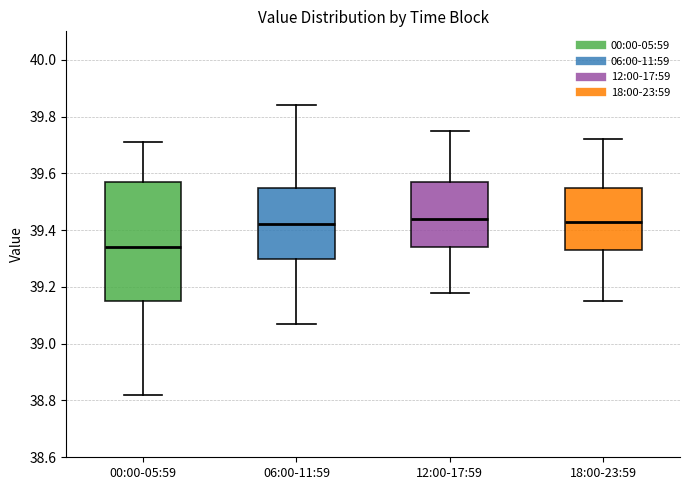

Reading left to right, read every box against the y-axis: the position of its median line, the range the box covers, and the ends of its whiskers. The values are not printed on the chart, so give them approximately, as read against the axis.

00:00-05:59: median 39.34, box 39.16 to 39.58, whiskers 38.82 to 39.72
06:00-11:59: median 39.42, box 39.30 to 39.56, whiskers 39.08 to 39.84
12:00-17:59: median 39.44, box 39.34 to 39.58, whiskers 39.18 to 39.76
18:00-23:59: median 39.44, box 39.34 to 39.56, whiskers 39.16 to 39.72